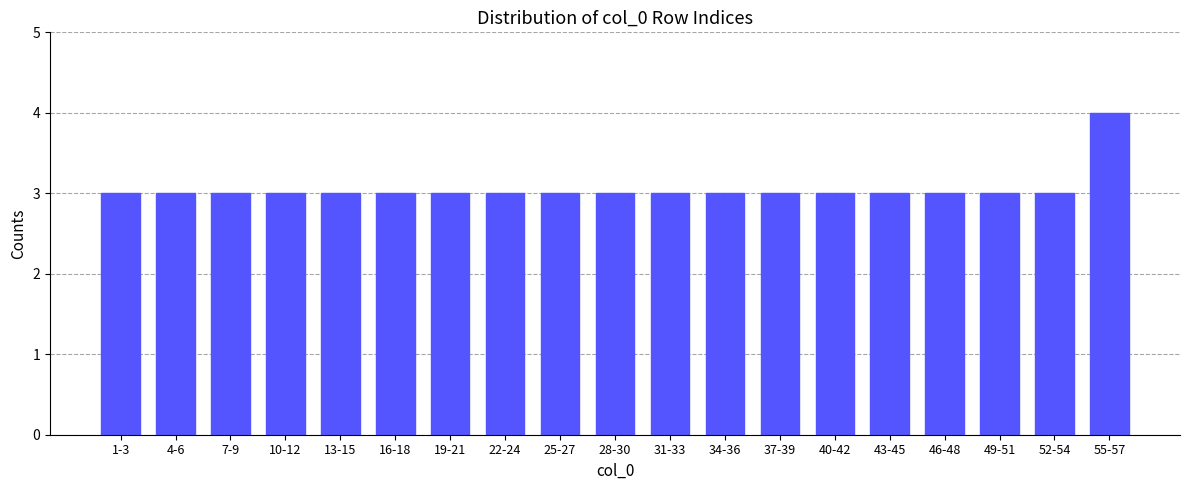

Reading left to right, list all the values displayed in this chart.

3	3	3	3	3	3	3	3	3	3	3	3	3	3	3	3	3	3	4